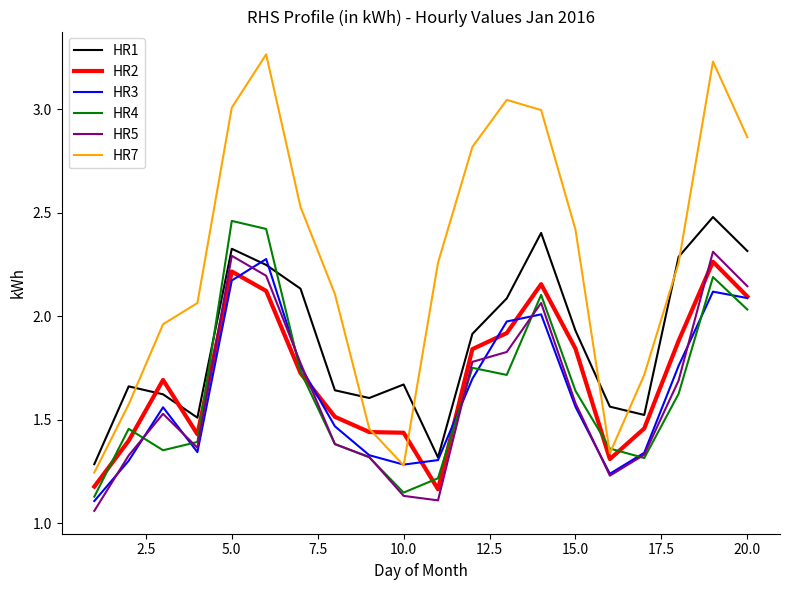

How many values in the HR7 series exceed 2?

13